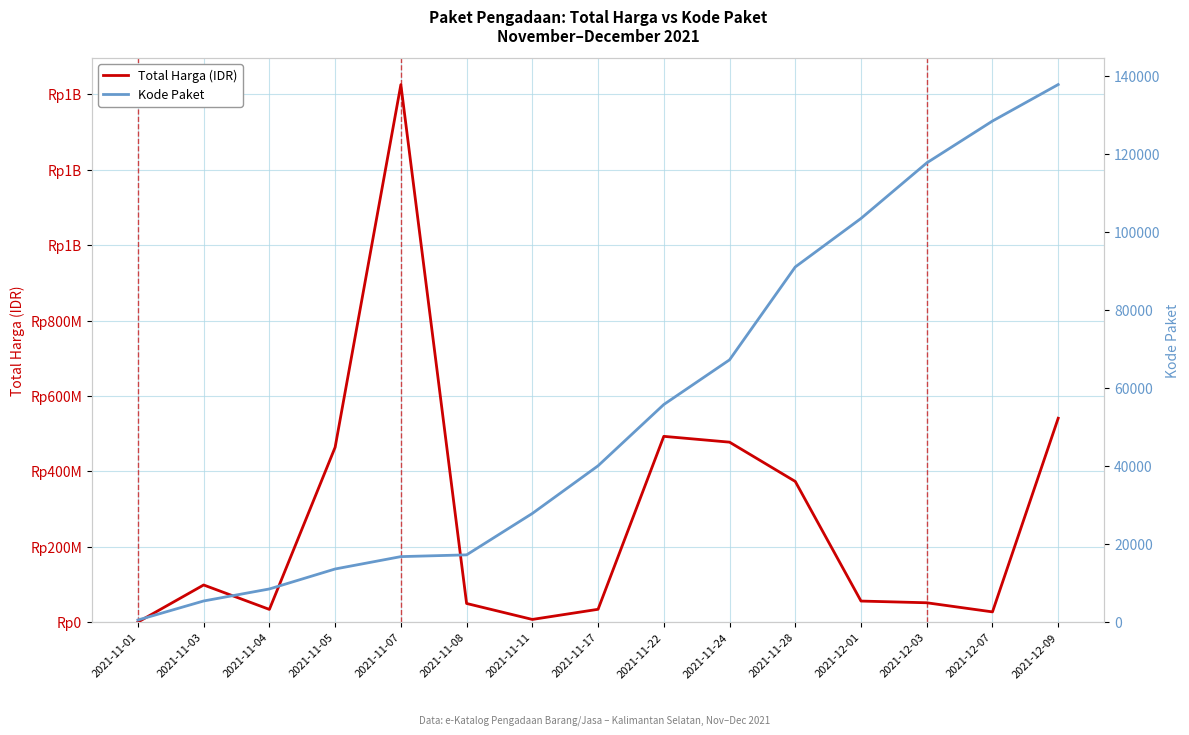

What is the maximum value for Total Harga (IDR)?

1425867900